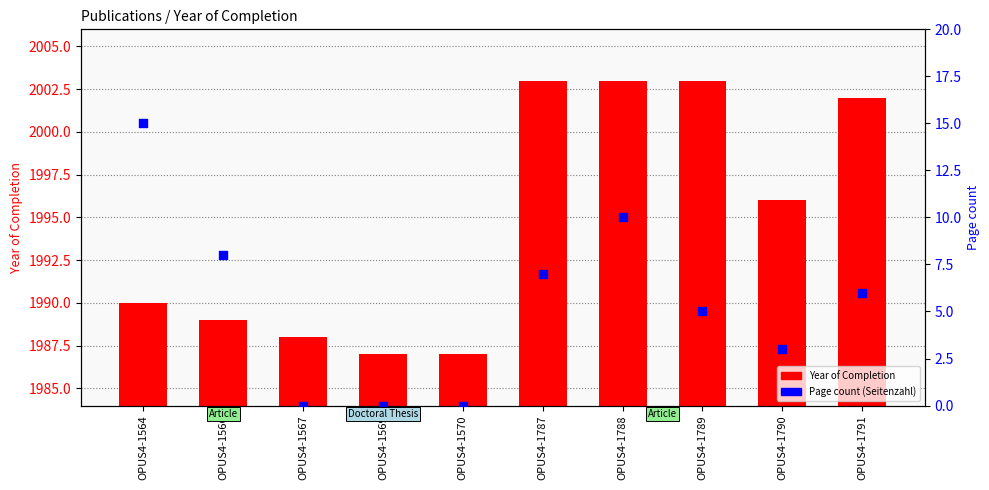

Which series contains the highest Y value?

Year of Completion